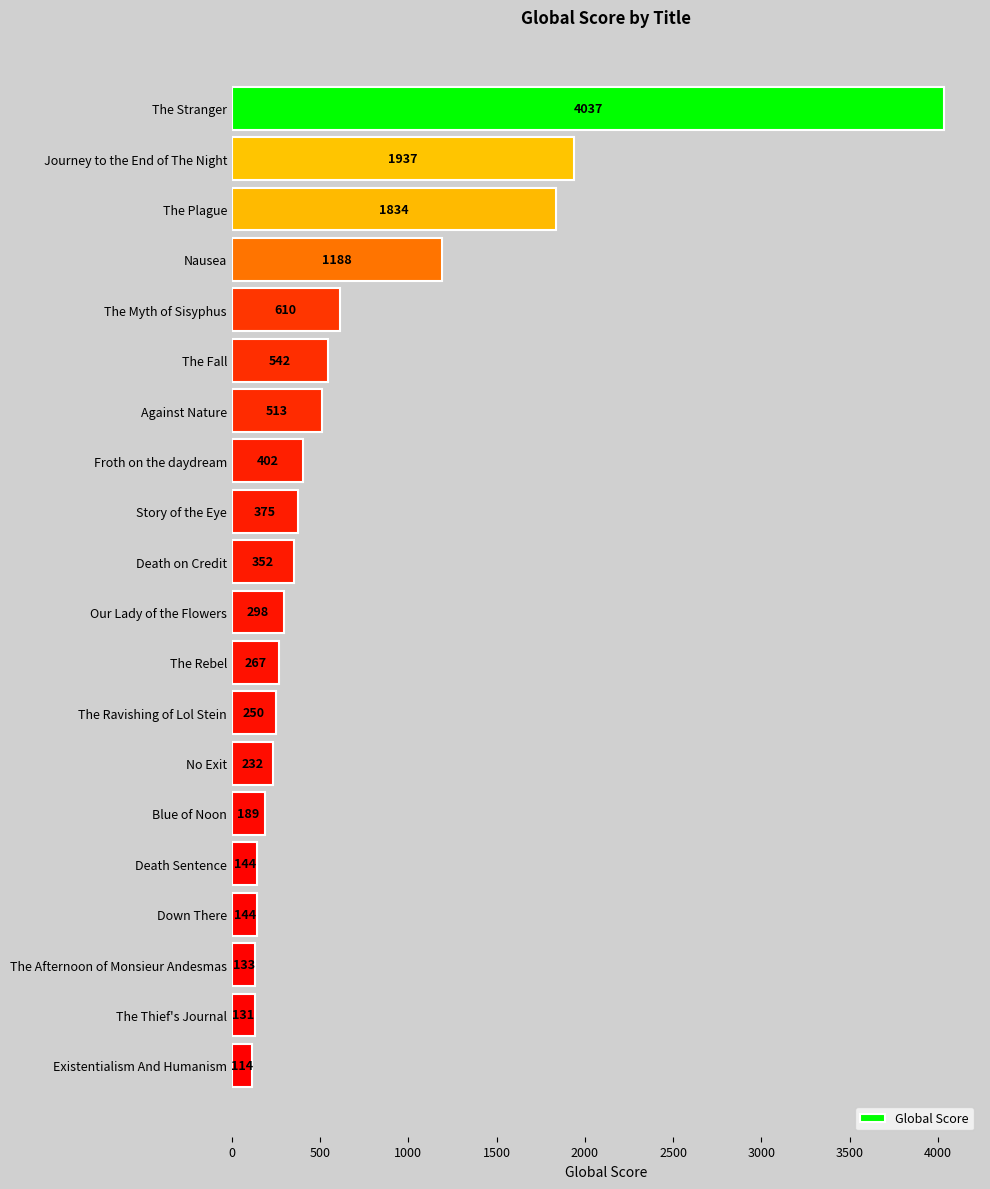

What is the change in value from The Stranger to The Fall?

-3495